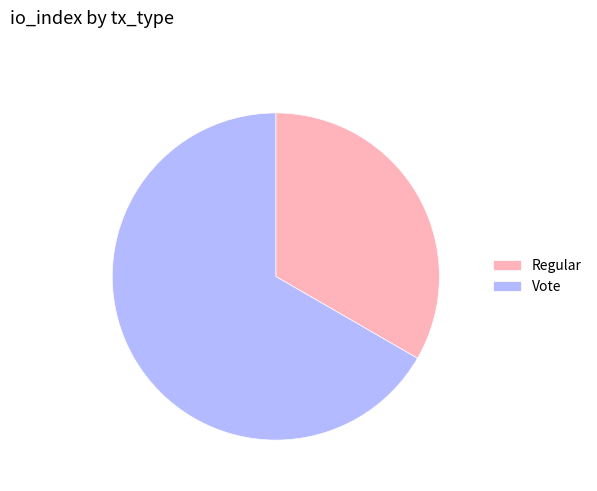

Which has a higher value, Regular or Vote?

Vote